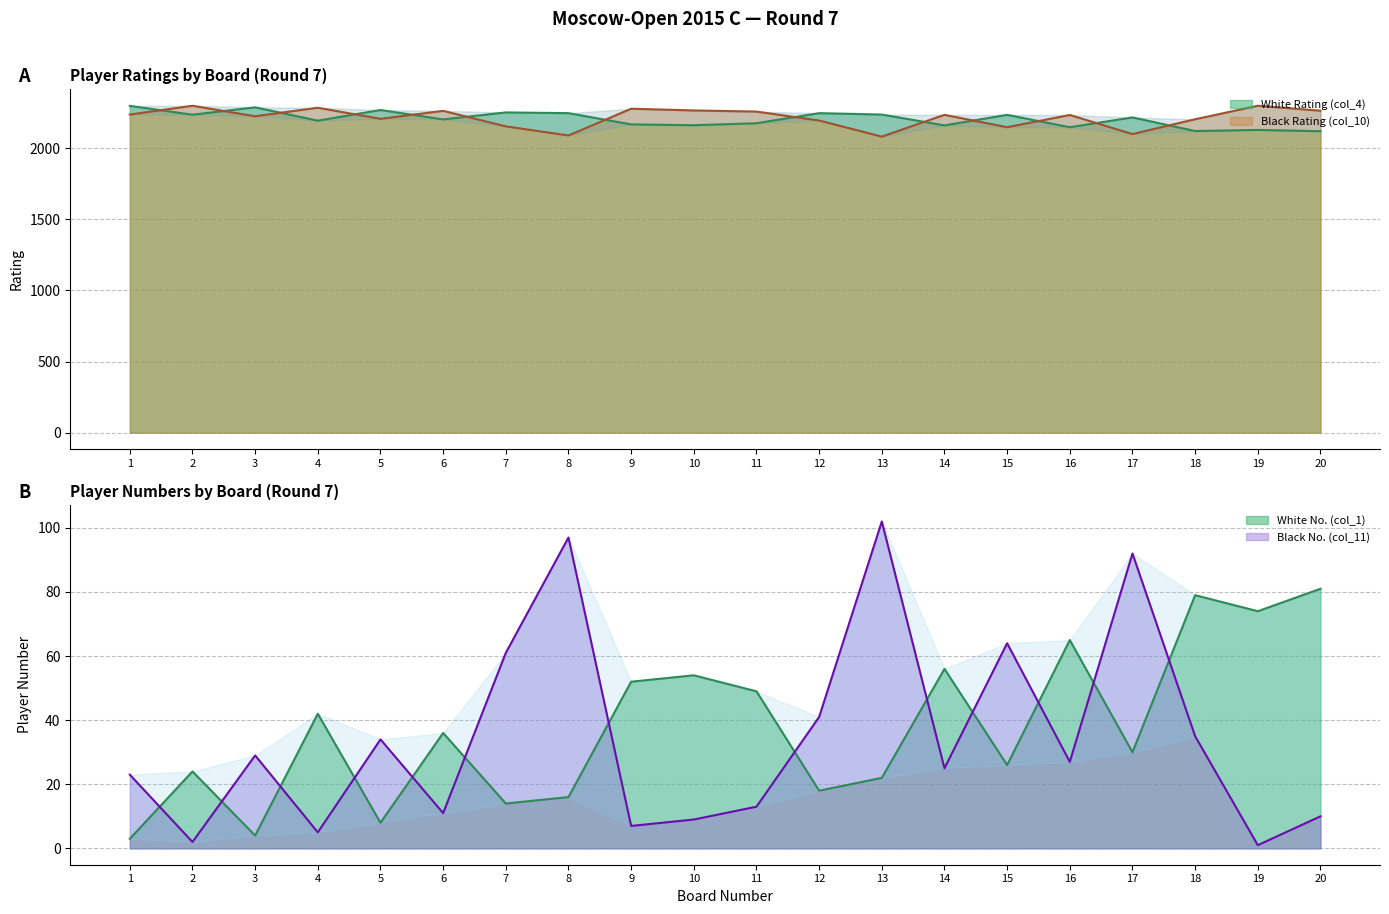

Between which two adjacent categories do White Rating (col_4) and Black Rating (col_10) first intersect?

1 and 2